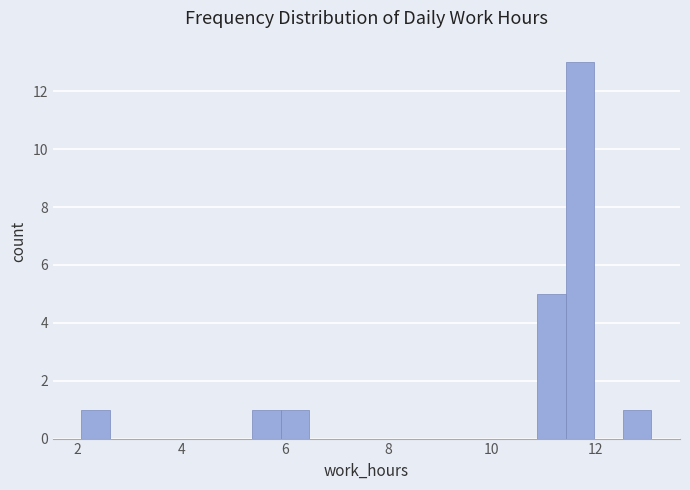

Read against the x-axis, roughly where is the centre of the tallest bar?

11.8